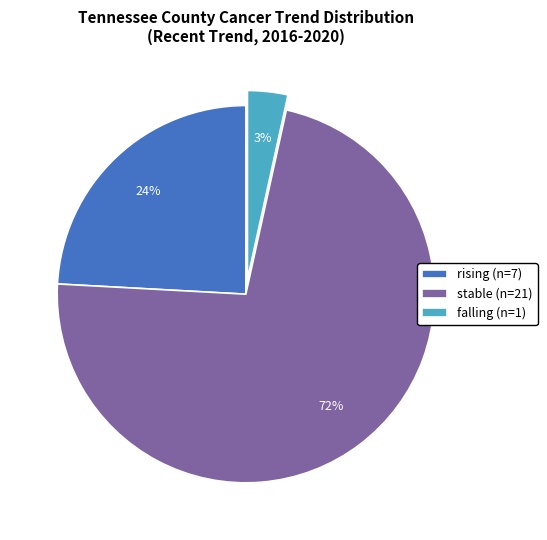

Combined, do rising (n=7) and stable (n=21) account for over 50%?

Yes